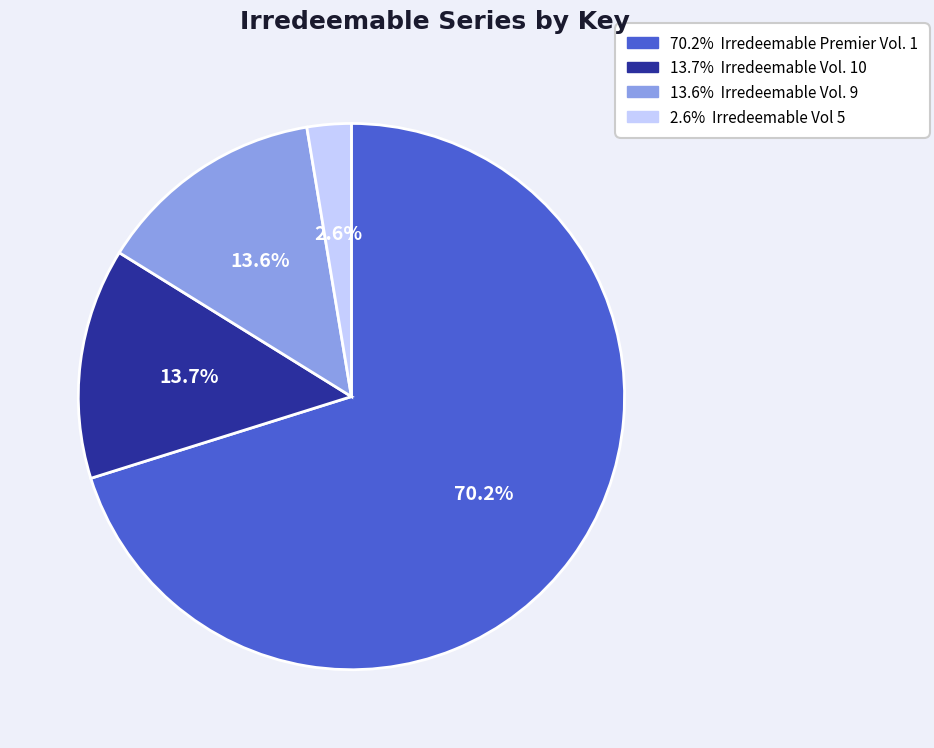

How many slices are in this pie chart?

4